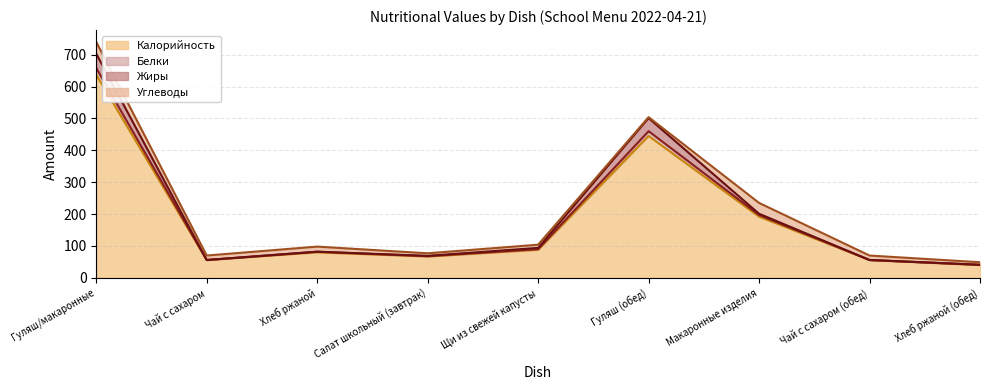

At which category is the sum across all series the highest?

Гуляш/макаронные